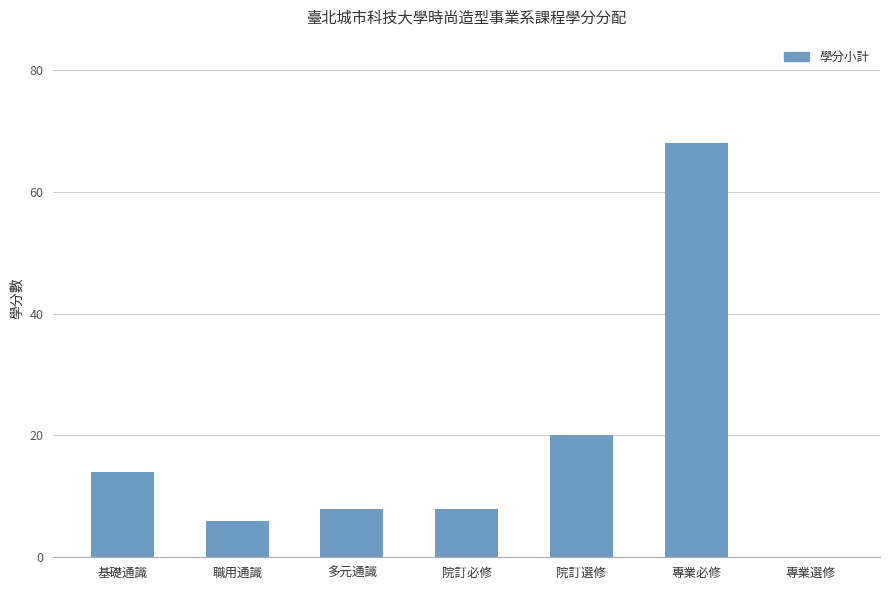

At which label does the data first exceed 8?

基礎通識